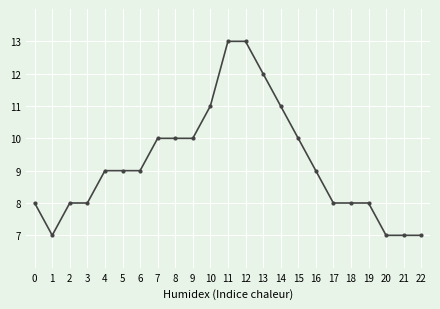

What is the maximum value shown in the chart?

13